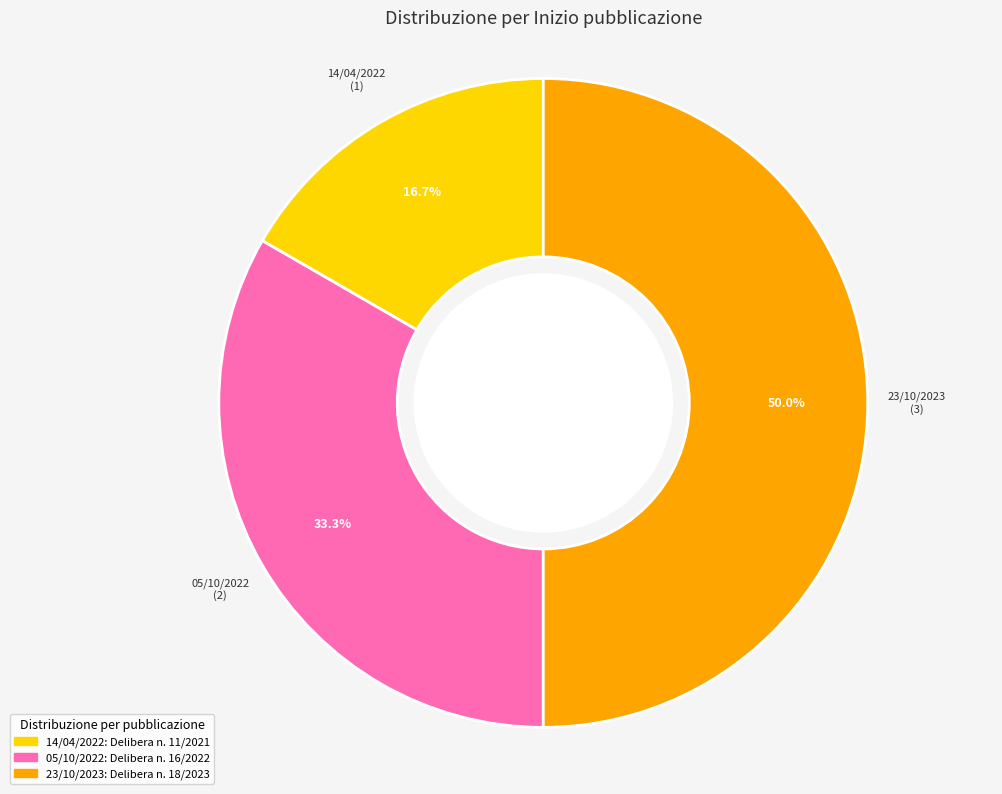

What is the smallest slice in the pie chart?

14/04/2022